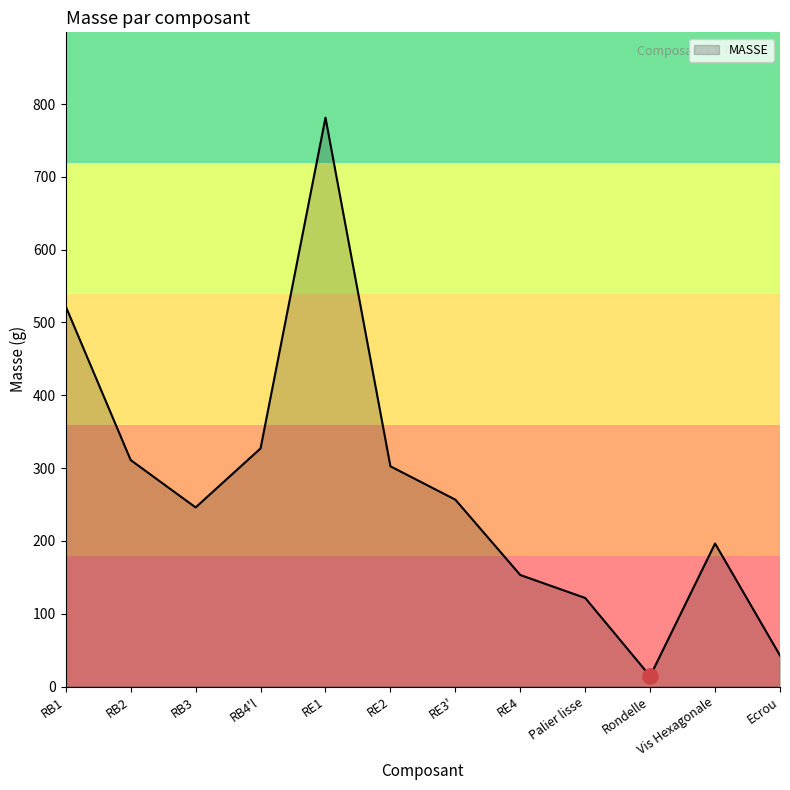

Between RE3' and Rondelle, which is larger?

RE3'